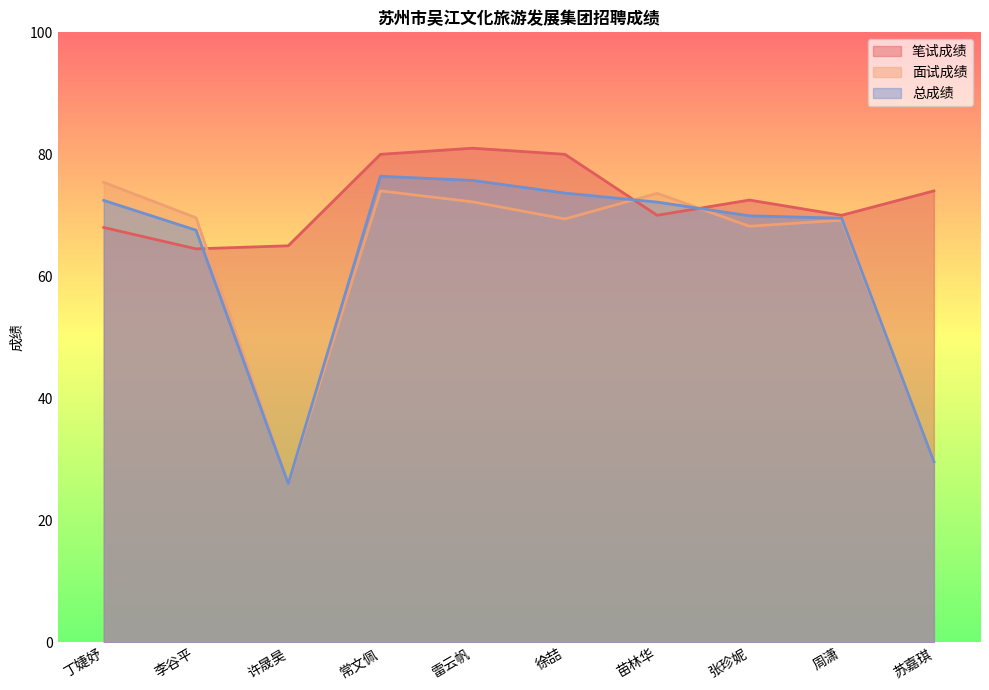

Which series ends up on top after the final intersection of 总成绩 and 面试成绩?

总成绩